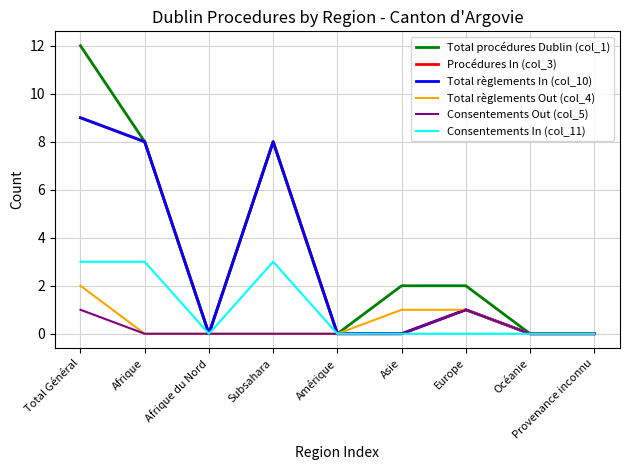

What is the label of the 8th point from the left?

Océanie